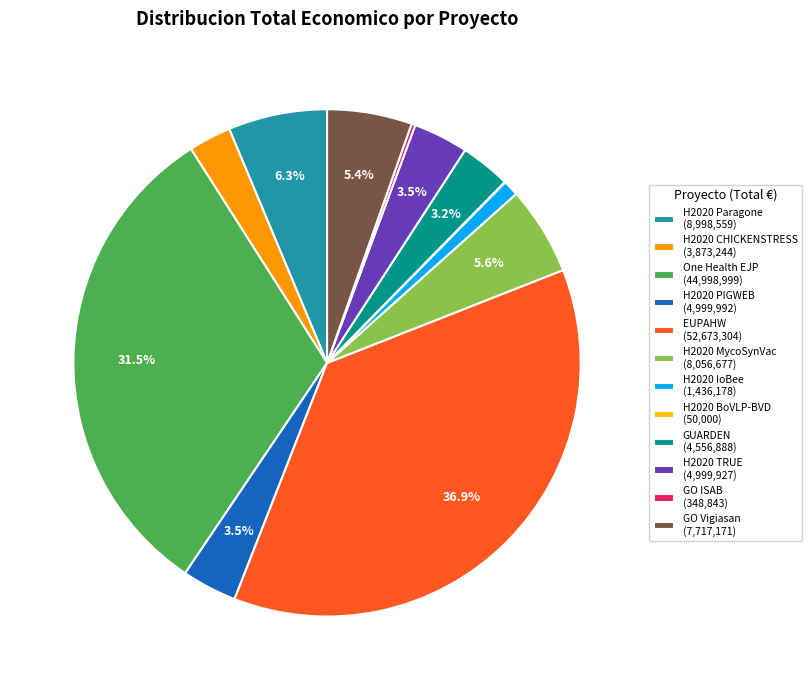

What is the ratio of the value at GO Vigiasan (7,717,171) to the value at H2020 IoBee (1,436,178)?

5.4